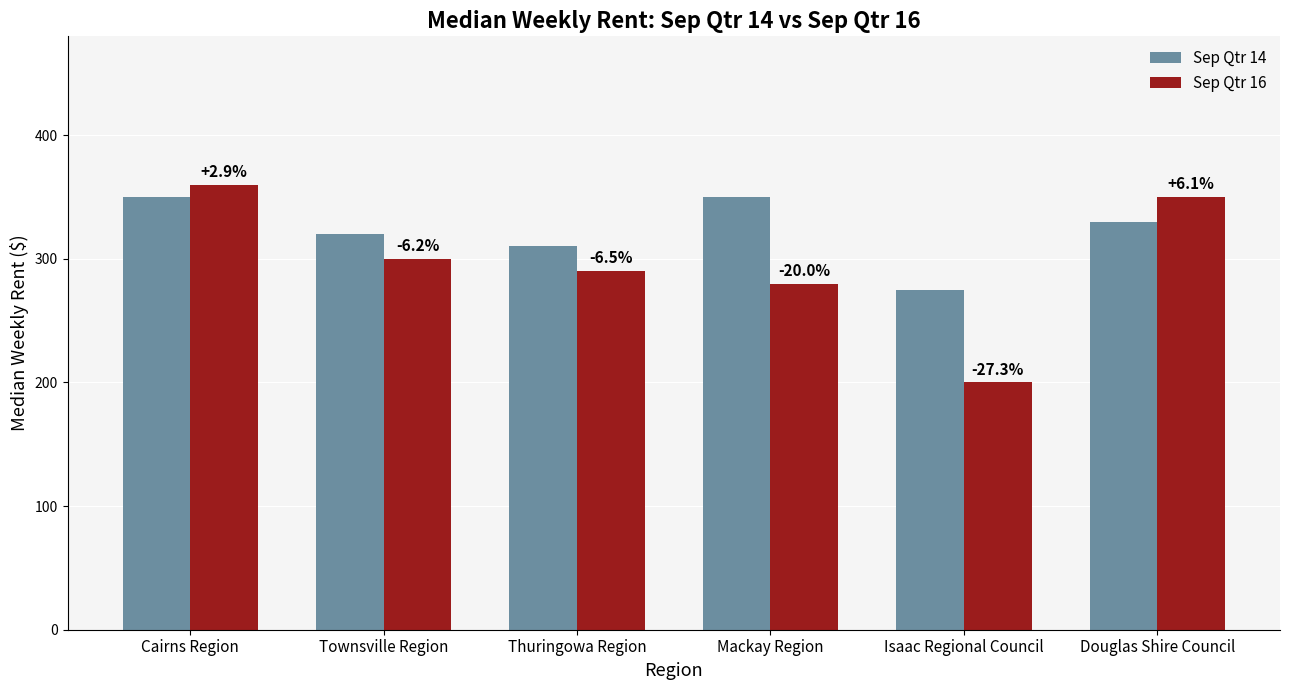

How many bars are there in total?

12